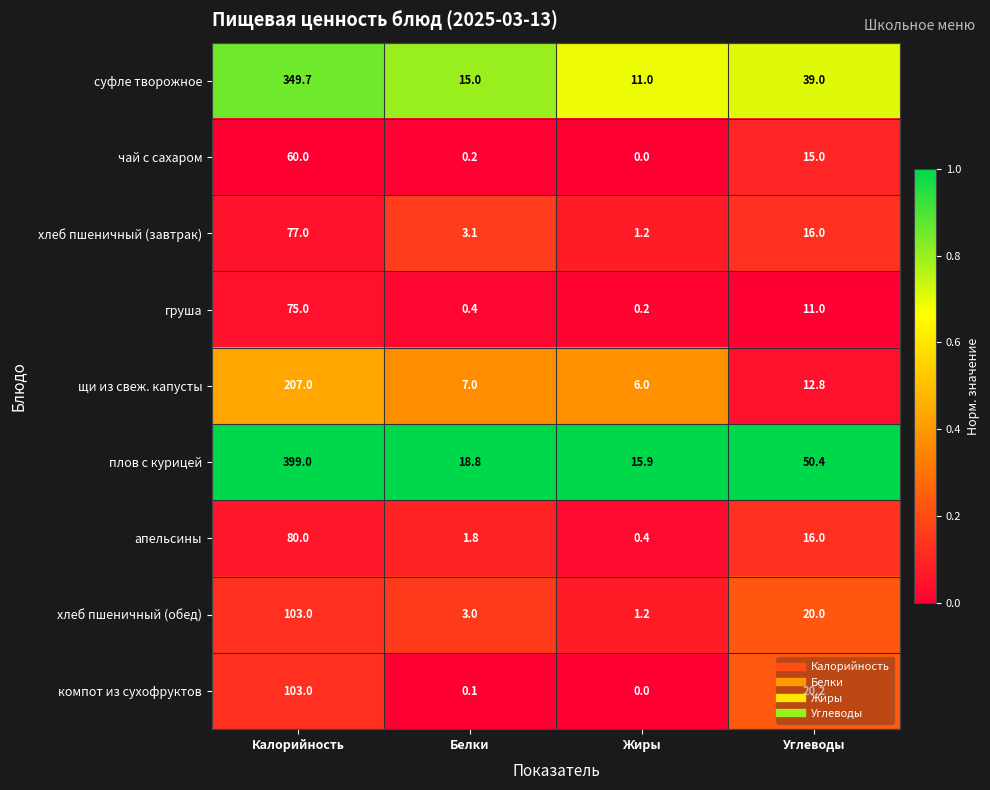

Which category has the highest value in the суфле творожное series?

Калорийность